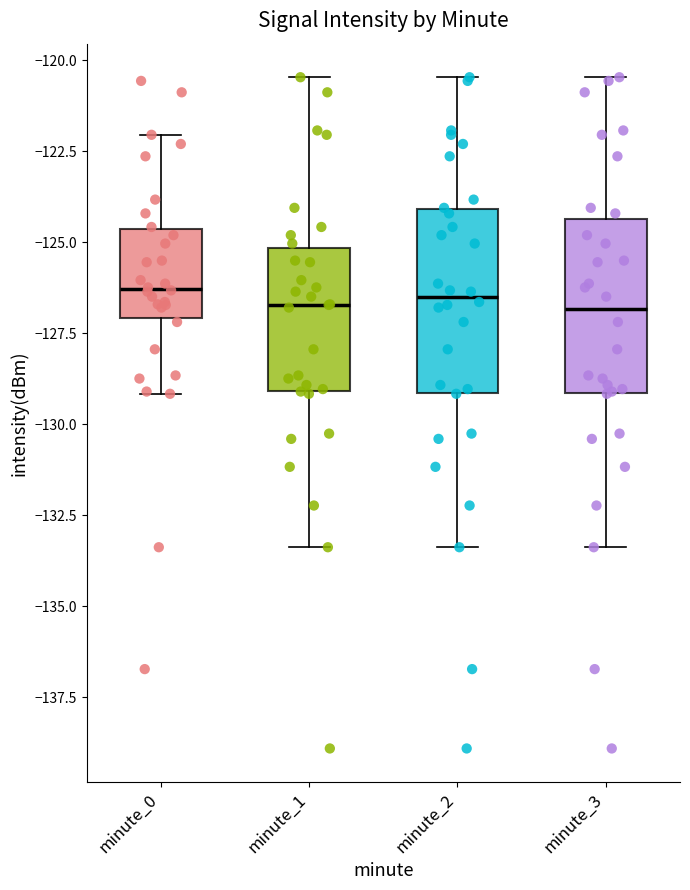

Reading left to right, transcribe this box plot: for each box, give where its median line is, the range the box spans, and where its two whiskers end, as read against the y-axis. The values are not printed on the chart, so give them approximately, as read against the axis.

minute_0: median -126.5, box -127.0 to -124.5, whiskers -129.0 to -122.0
minute_1: median -126.5, box -129.0 to -125.0, whiskers -133.5 to -120.5
minute_2: median -126.5, box -129.0 to -124.0, whiskers -133.5 to -120.5
minute_3: median -127.0, box -129.0 to -124.5, whiskers -133.5 to -120.5